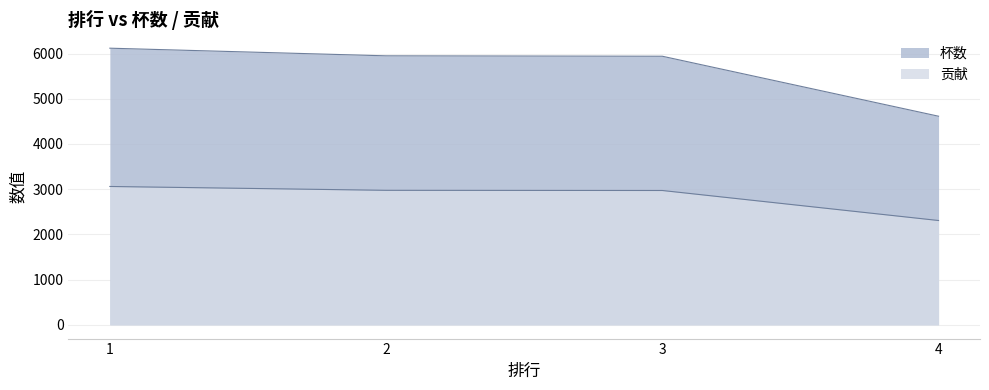

True or false: 贡献 and 杯数 intersect in this chart.

False